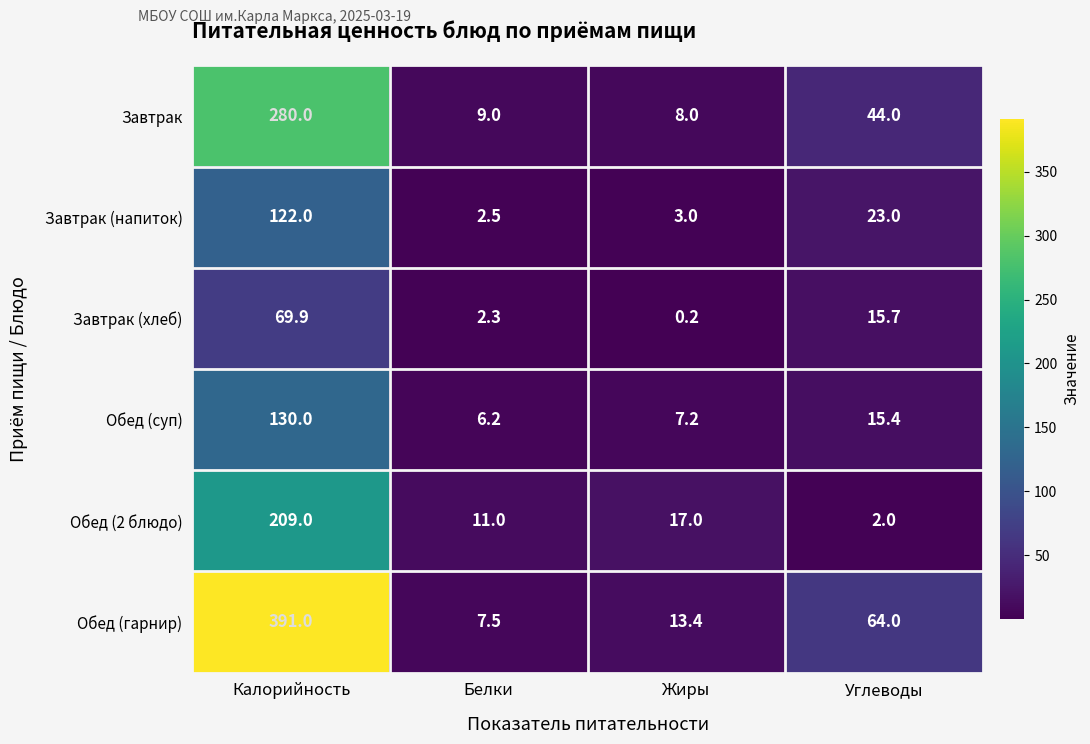

What is the greatest value displayed?

391.0